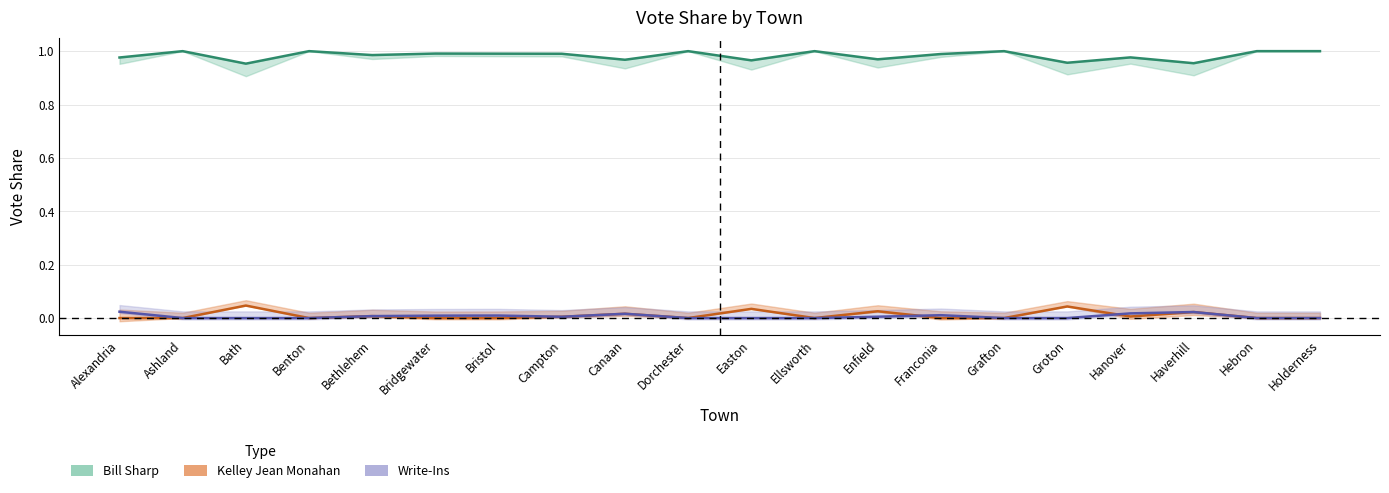

Reading left to right, extract all data points from this chart.

Bill Sharp: Alexandria=1.0	Ashland=1.0	Bath=1.0	Benton=1.0	Bethlehem=1.0	Bridgewater=1.0	Bristol=1.0	Campton=1.0	Canaan=1.0	Dorchester=1.0	Easton=1.0	Ellsworth=1.0	Enfield=1.0	Franconia=1.0	Grafton=1.0	Groton=1.0	Hanover=1.0	Haverhill=1.0	Hebron=1.0	Holderness=1.0
Kelley Jean Monahan: Alexandria=0.0	Ashland=0.0	Bath=0.0	Benton=0.0	Bethlehem=0.0	Bridgewater=0.0	Bristol=0.0	Campton=0.0	Canaan=0.0	Dorchester=0.0	Easton=0.0	Ellsworth=0.0	Enfield=0.0	Franconia=0.0	Grafton=0.0	Groton=0.0	Hanover=0.0	Haverhill=0.0	Hebron=0.0	Holderness=0.0
Write-Ins: Alexandria=0.0	Ashland=0.0	Bath=0.0	Benton=0.0	Bethlehem=0.0	Bridgewater=0.0	Bristol=0.0	Campton=0.0	Canaan=0.0	Dorchester=0.0	Easton=0.0	Ellsworth=0.0	Enfield=0.0	Franconia=0.0	Grafton=0.0	Groton=0.0	Hanover=0.0	Haverhill=0.0	Hebron=0.0	Holderness=0.0